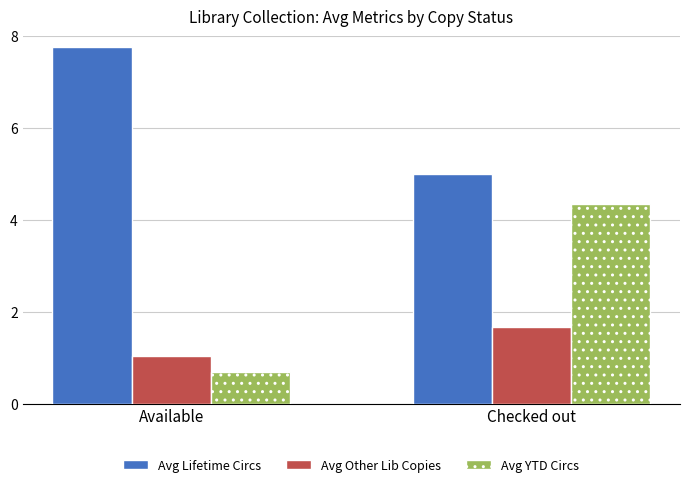

What is the difference between the maximum and minimum values in the Avg YTD Circs series?

3.6